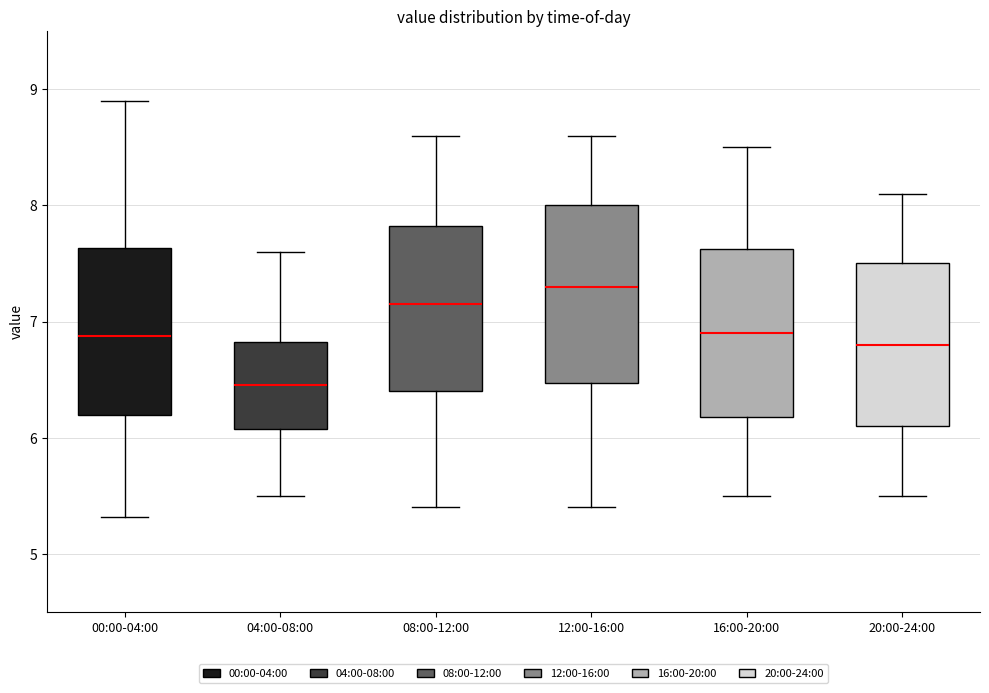

Where does the upper whisker of the box for 16:00-20:00 end on the y-axis? The values are not printed on the chart, so give them approximately, as read against the axis.

8.5